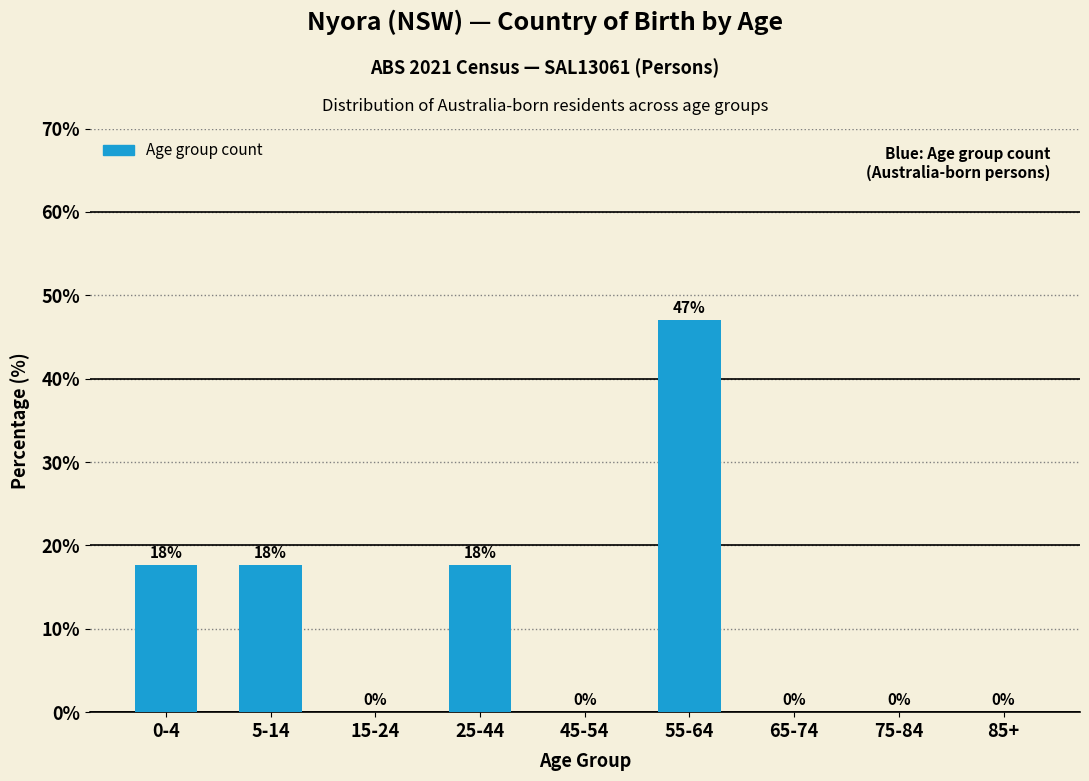

Which has a higher value, 75-84 or 5-14?

5-14